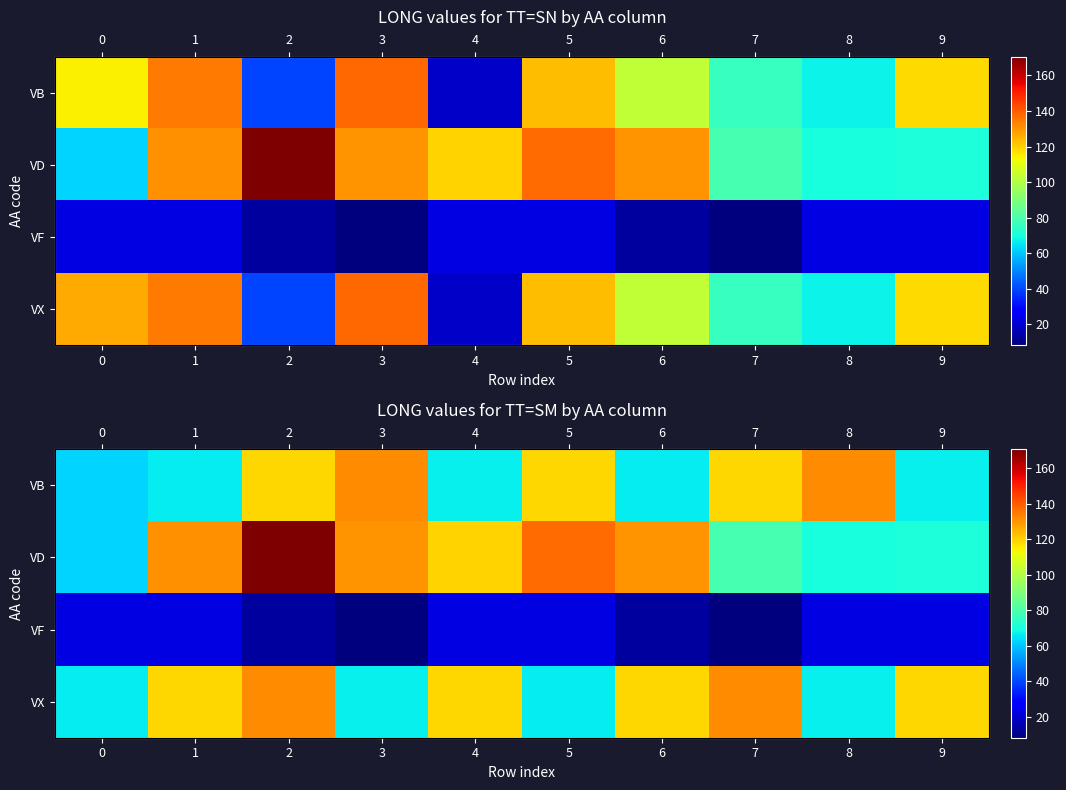

What is the maximum value shown in the chart?

170.5